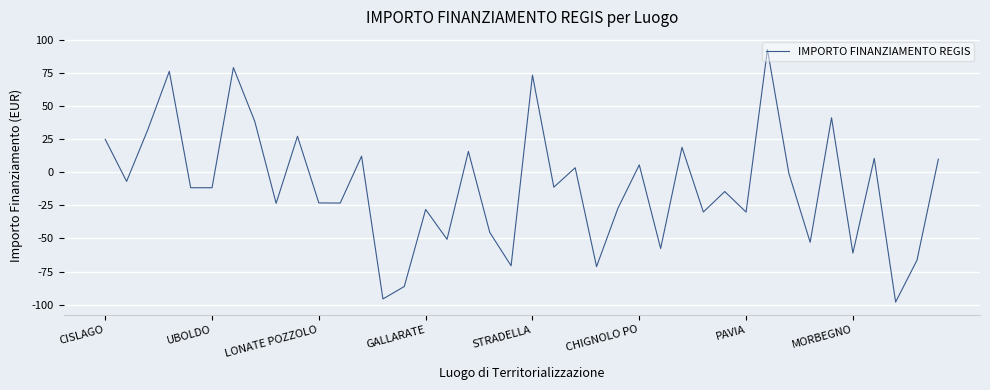

What is the smallest value displayed?

-98.0